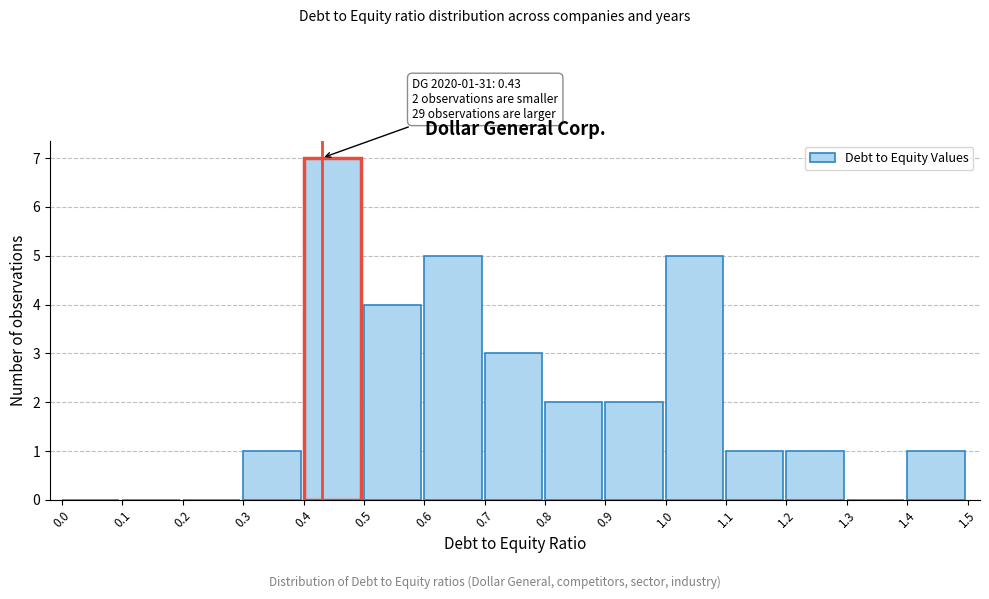

Over which range of the x-axis is the bar tallest?

0.4 to 0.5